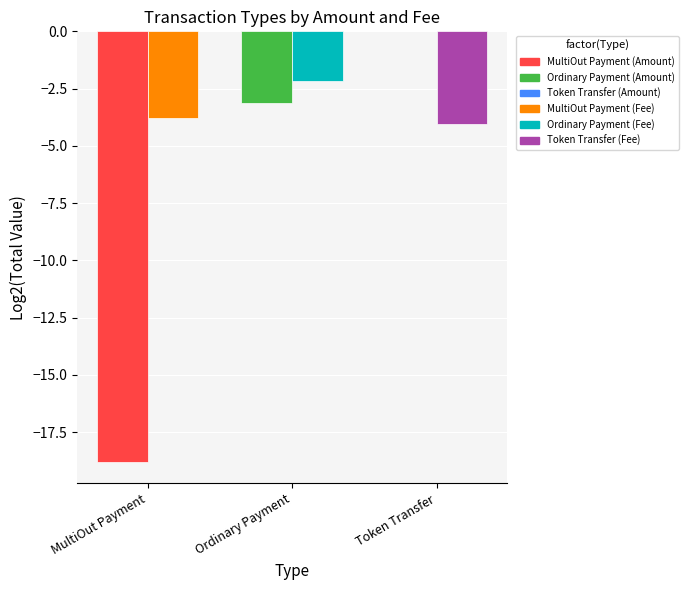

At which category is the sum across all series the highest?

Token Transfer